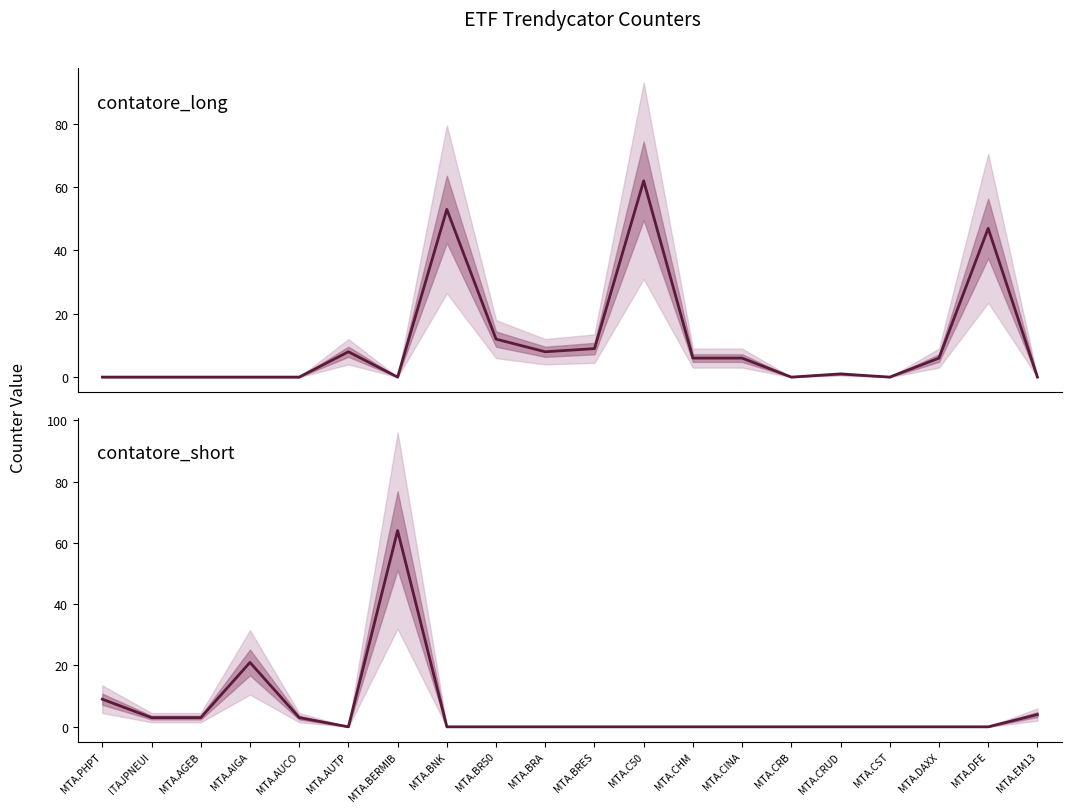

What are all the series names shown in the legend?

contatore_long line, contatore_short line